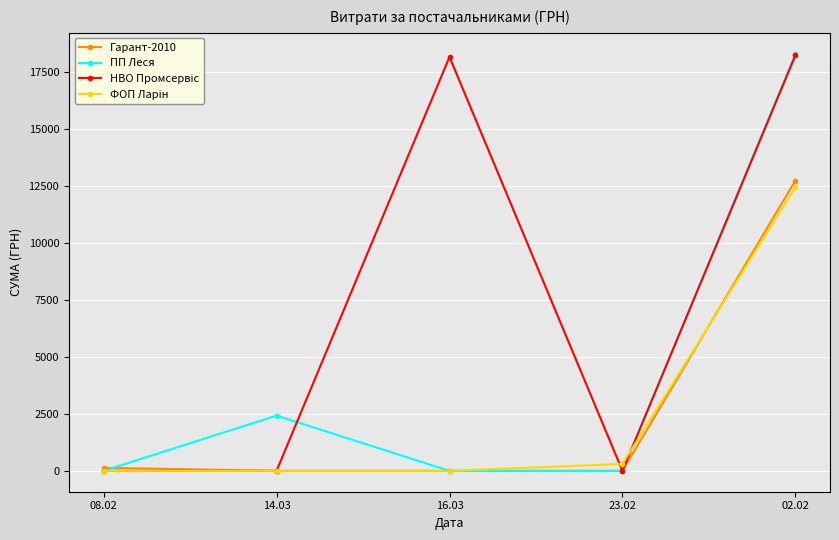

What is the value of the ПП Леся point at the 5th from the left?

18322.4